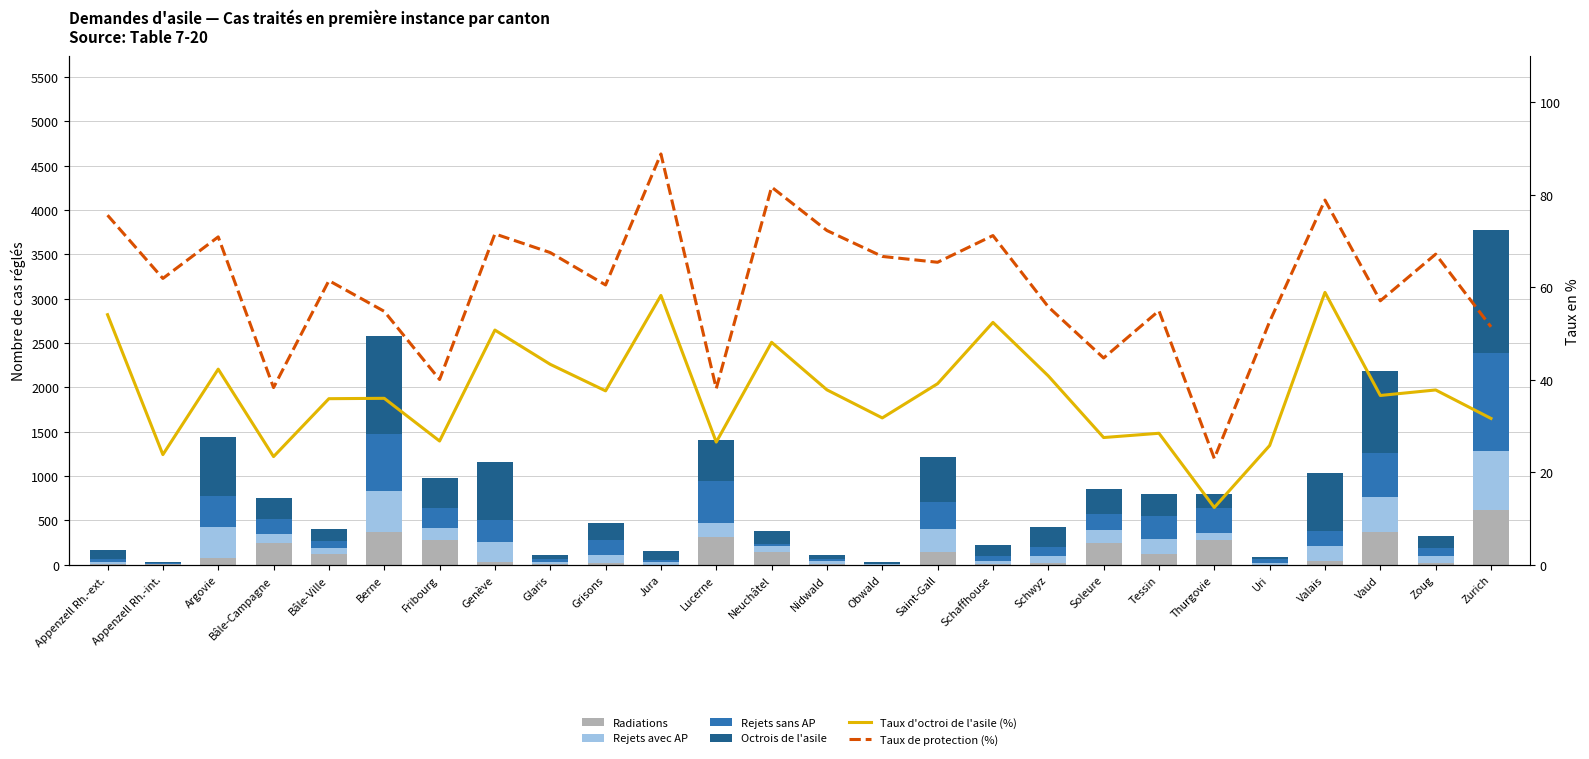

Reading right to left, list all the values displayed in this chart.

Radiations: 617.0	16.0	368.0	40.0	2.0	277.0	116.0	246.0	19.0	10.0	143.0	0.0	12.0	147.0	313.0	1.0	18.0	5.0	33.0	274.0	373.0	121.0	240.0	77.0	5.0	3.0
Rejets avec AP: 670.0	81.0	393.0	167.0	22.0	77.0	178.0	146.0	75.0	29.0	257.0	8.0	30.0	68.0	161.0	35.0	90.0	28.0	218.0	141.0	455.0	63.0	110.0	348.0	6.0	26.0
Rejets sans AP: 1104.0	93.0	502.0	176.0	42.0	289.0	258.0	181.0	110.0	58.0	302.0	4.0	27.0	21.0	469.0	16.0	171.0	30.0	257.0	221.0	648.0	84.0	167.0	355.0	11.0	40.0
Octrois de l'asile: 1383.0	130.0	919.0	649.0	25.0	153.0	251.0	283.0	216.0	120.0	516.0	20.0	45.0	139.0	467.0	99.0	197.0	52.0	649.0	344.0	1104.0	135.0	235.0	664.0	10.0	93.0
Taux d'octroi de l'asile (%): 31.6	37.8	36.6	58.9	25.8	12.4	28.4	27.5	40.8	52.4	39.2	31.7	37.8	48.1	26.5	58.2	37.6	43.3	50.7	26.7	36.0	35.9	23.4	42.3	23.8	54.1
Taux de protection (%): 51.4	67.2	57.1	78.9	52.6	23.0	54.9	44.7	55.8	71.2	65.4	66.7	72.3	81.7	38.1	88.8	60.5	67.5	71.5	40.0	54.8	61.4	38.3	70.9	61.9	75.6